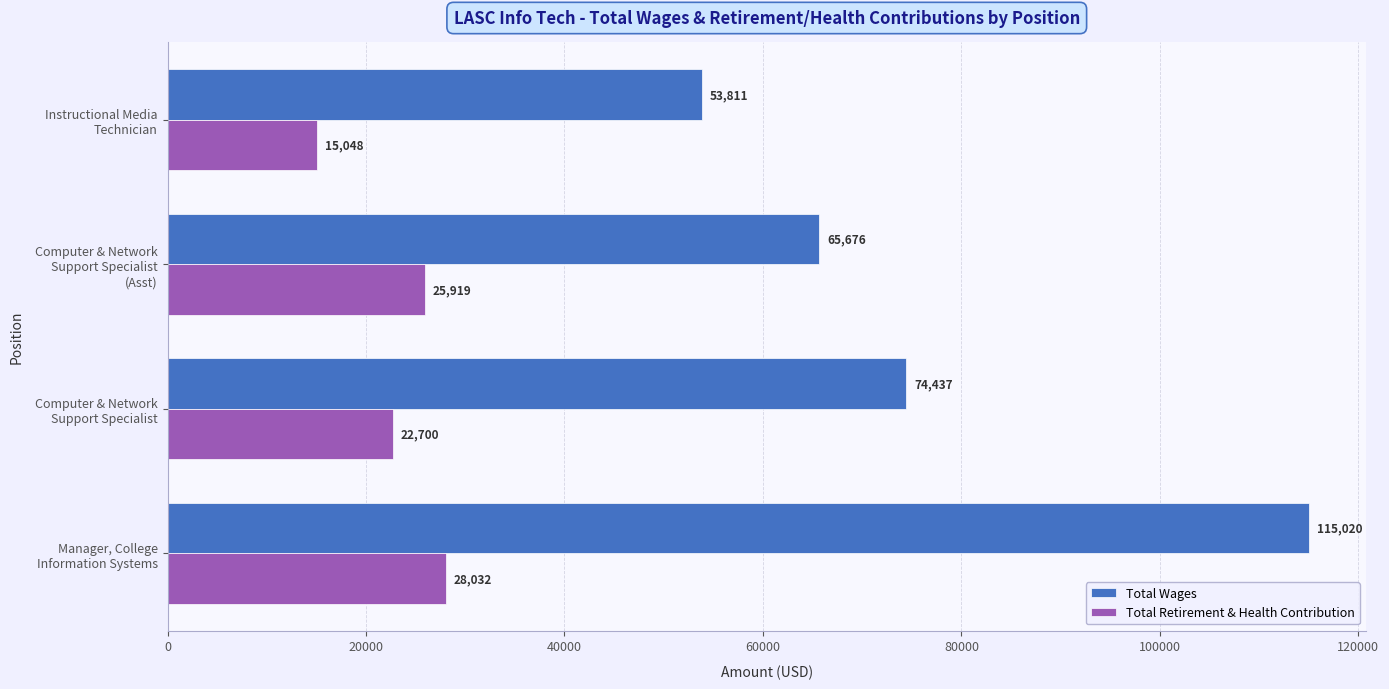

Which series has the widest spread of values?

Total Wages